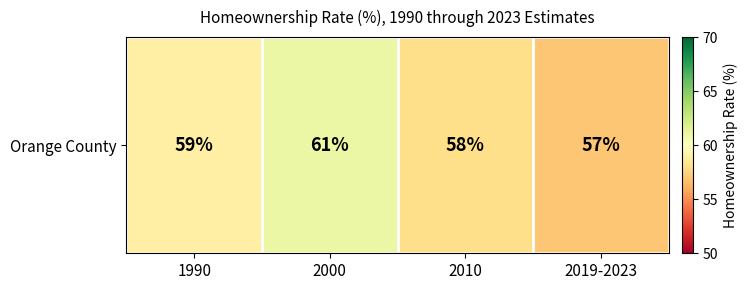

What is the minimum value shown in the chart?

57